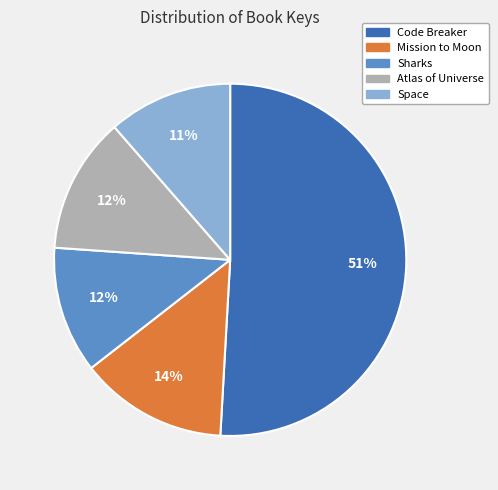

To the nearest percent, what is the average slice percentage?

20%